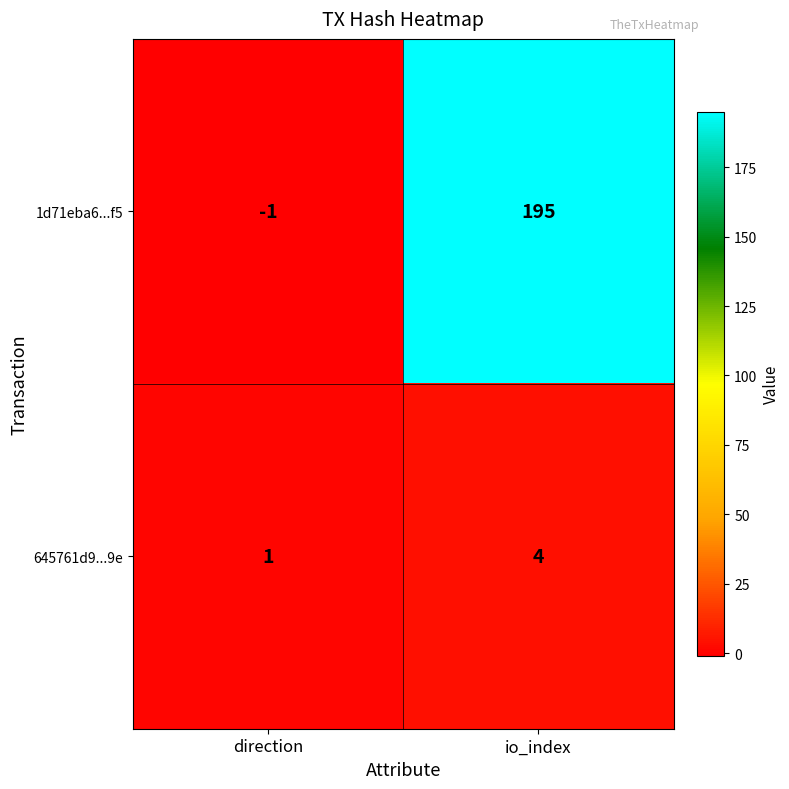

Which category has the lowest value across all series?

direction